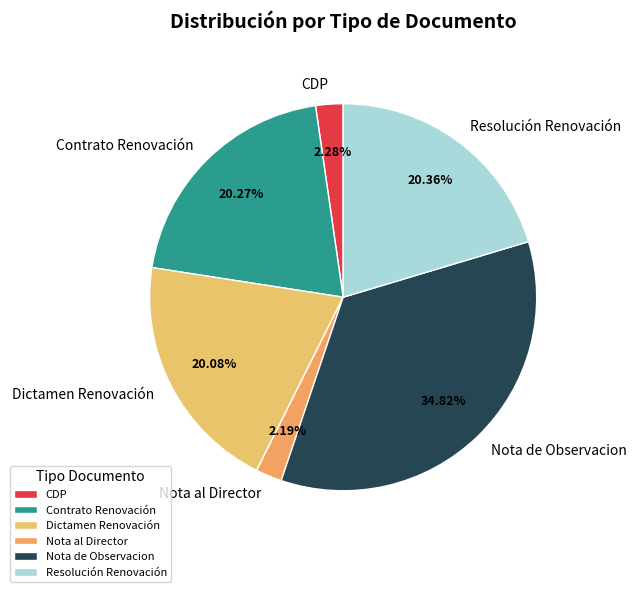

What is the ratio of the value at Dictamen Renovación to the value at CDP?

8.8